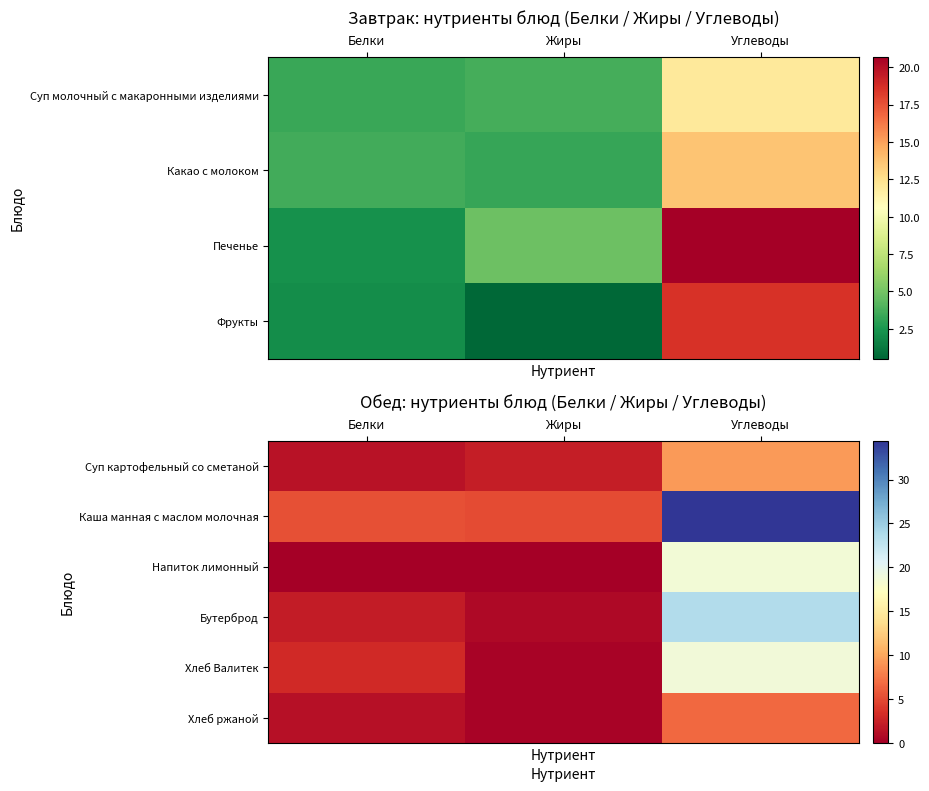

Is it true that Каша манная с маслом молочная equals 34.4 at Углеводы?

True